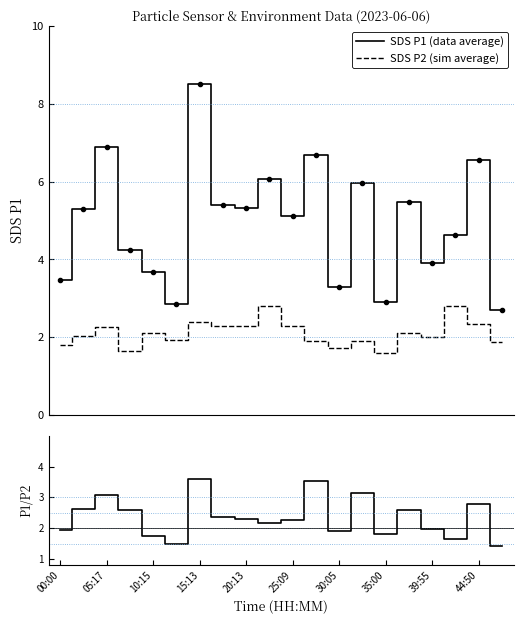

What is the highest value of the SDS P2 (sim average) series?

2.8